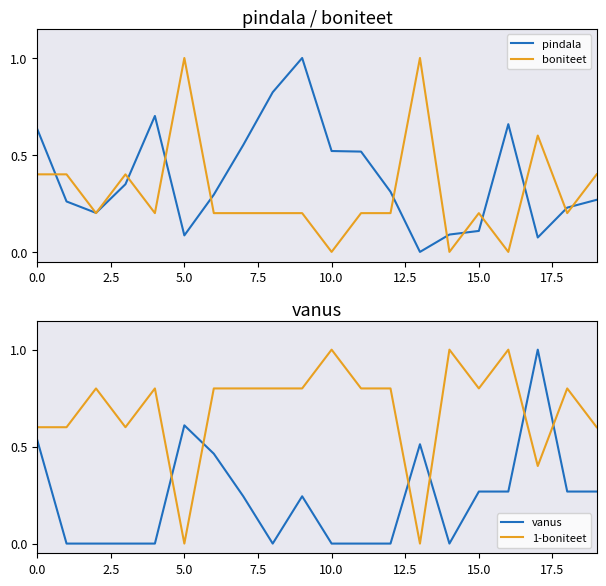

What position from the right is 16?

4